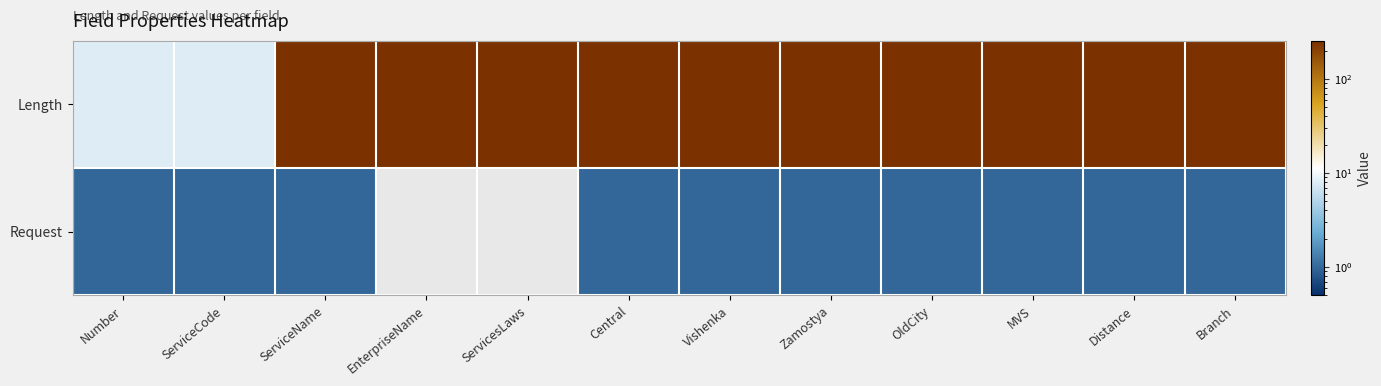

What is the spread (max minus min) of values at Vishenka?

255